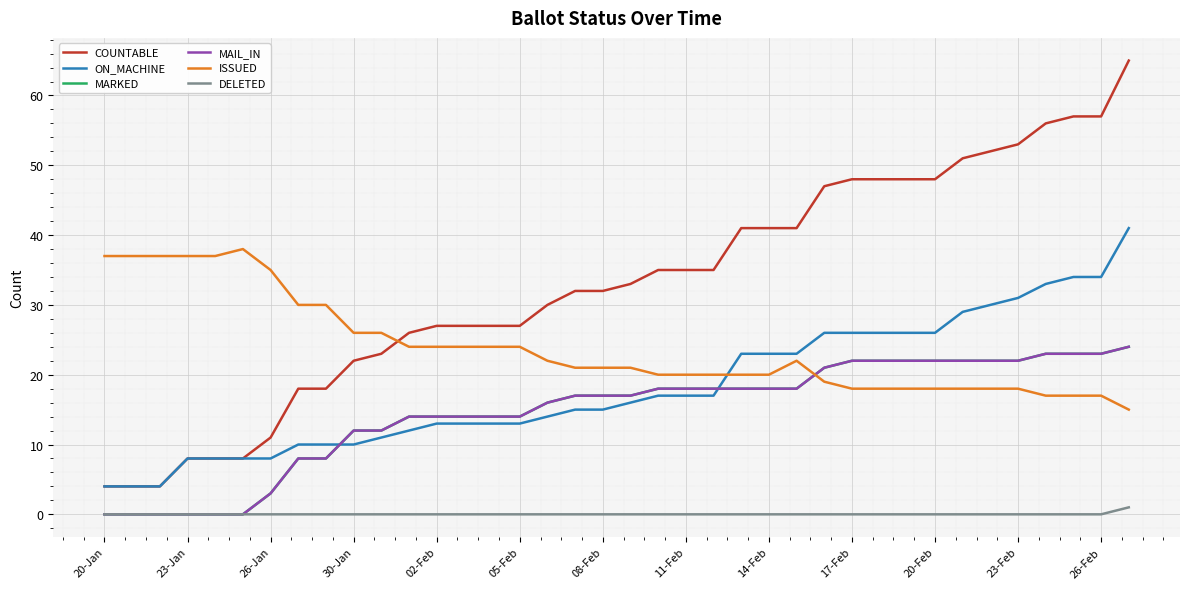

Does the chart display data point markers on the line(s)?

No